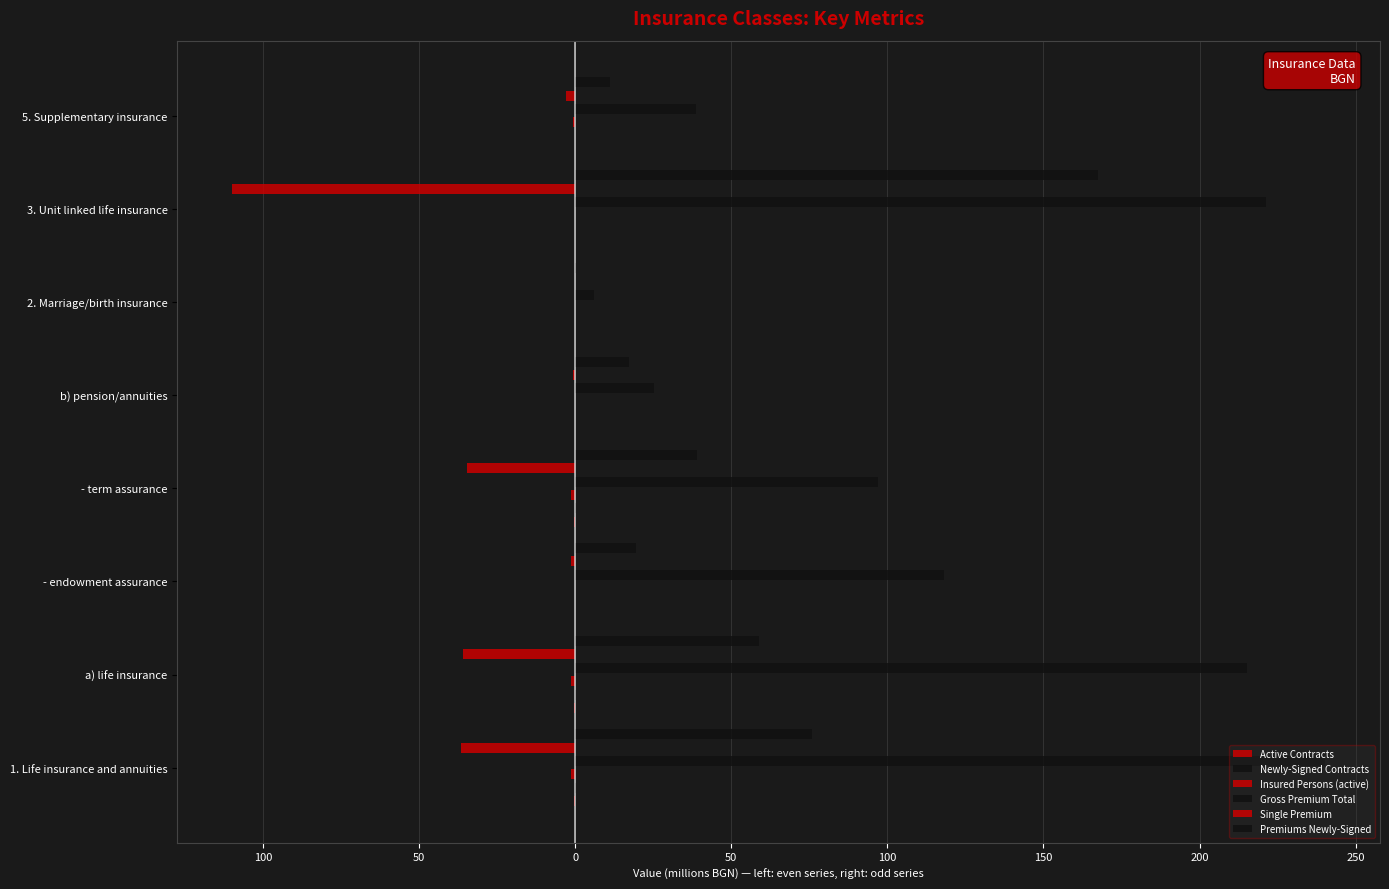

How many values in the Gross Premium Total series exceed 118?

4